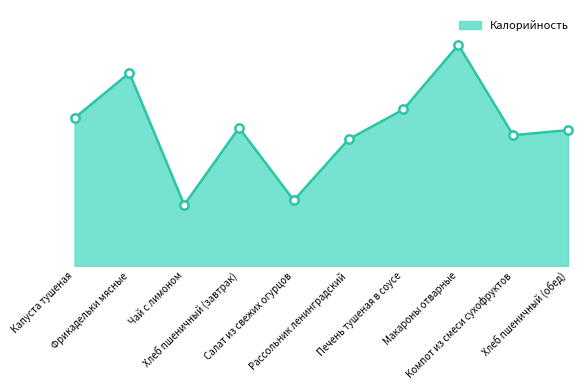

Is this an area chart (filled region under the line)?

Yes